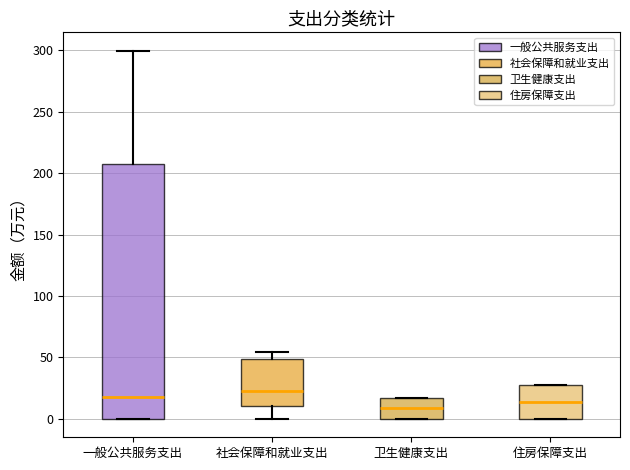

Comparing the boxes themselves (not the whiskers), which one is the tallest?

一般公共服务支出